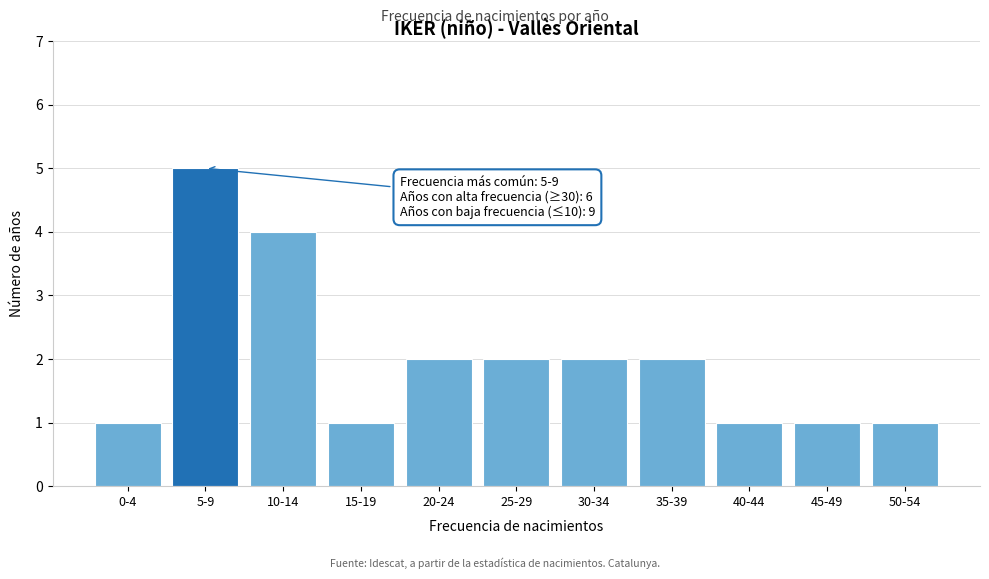

Reading left to right, extract all data points from this chart.

0-4=1	5-9=5	10-14=4	15-19=1	20-24=2	25-29=2	30-34=2	35-39=2	40-44=1	45-49=1	50-54=1